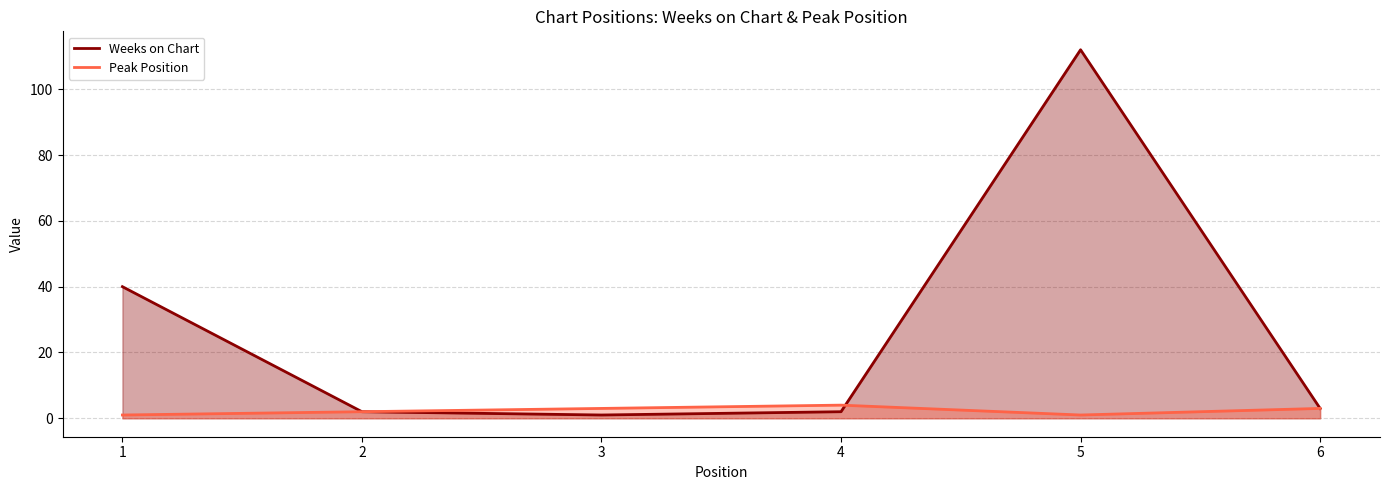

The Peak Position series shows 1 at 1. True or false?

False